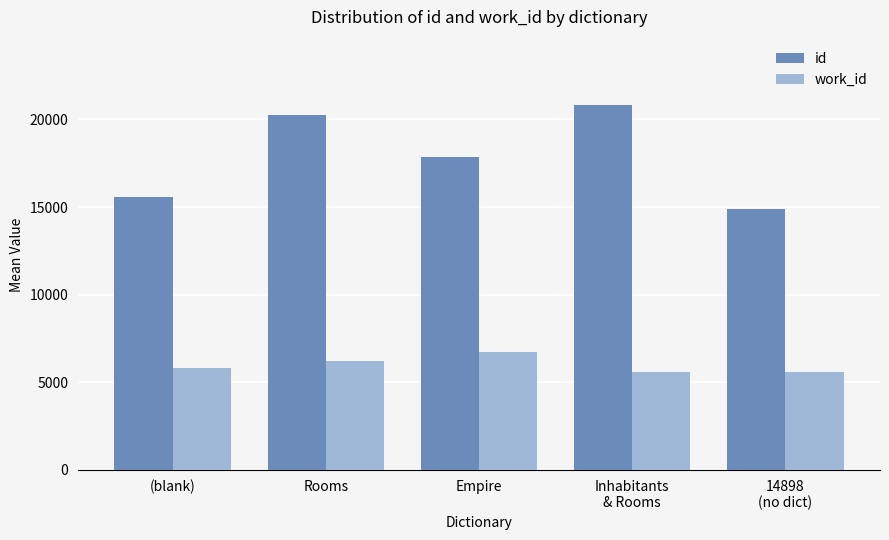

What is the average value of the work_id series?

5978